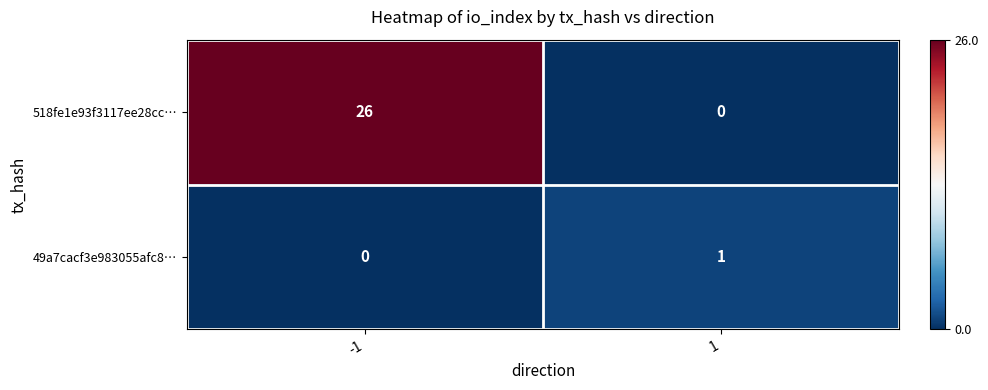

At -1, list the series in order from largest to smallest.

518fe1e93f3117ee28cc…, 49a7cacf3e983055afc8…